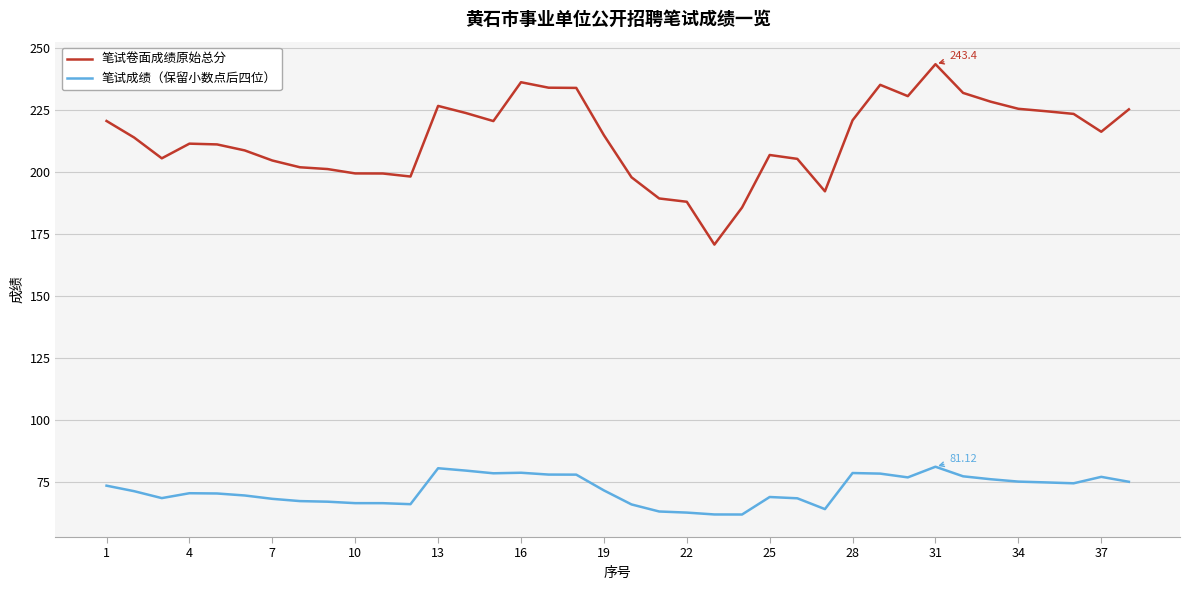

What is the difference between the second highest and second lowest values in the 笔试卷面成绩原始总分 series?

50.5